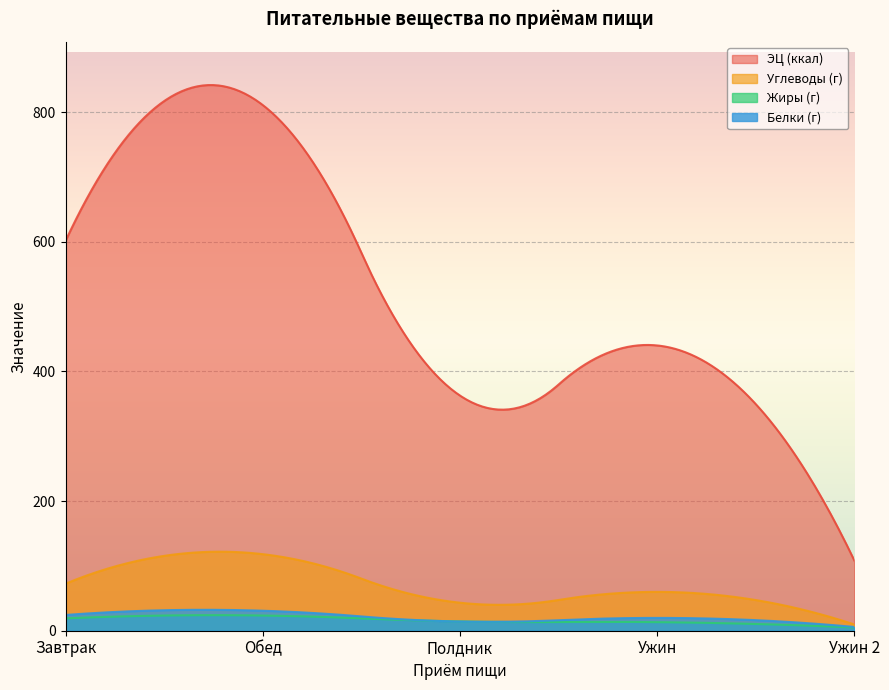

What is the value of the ЭЦ (ккал) point at the 5th from the left?

108.0